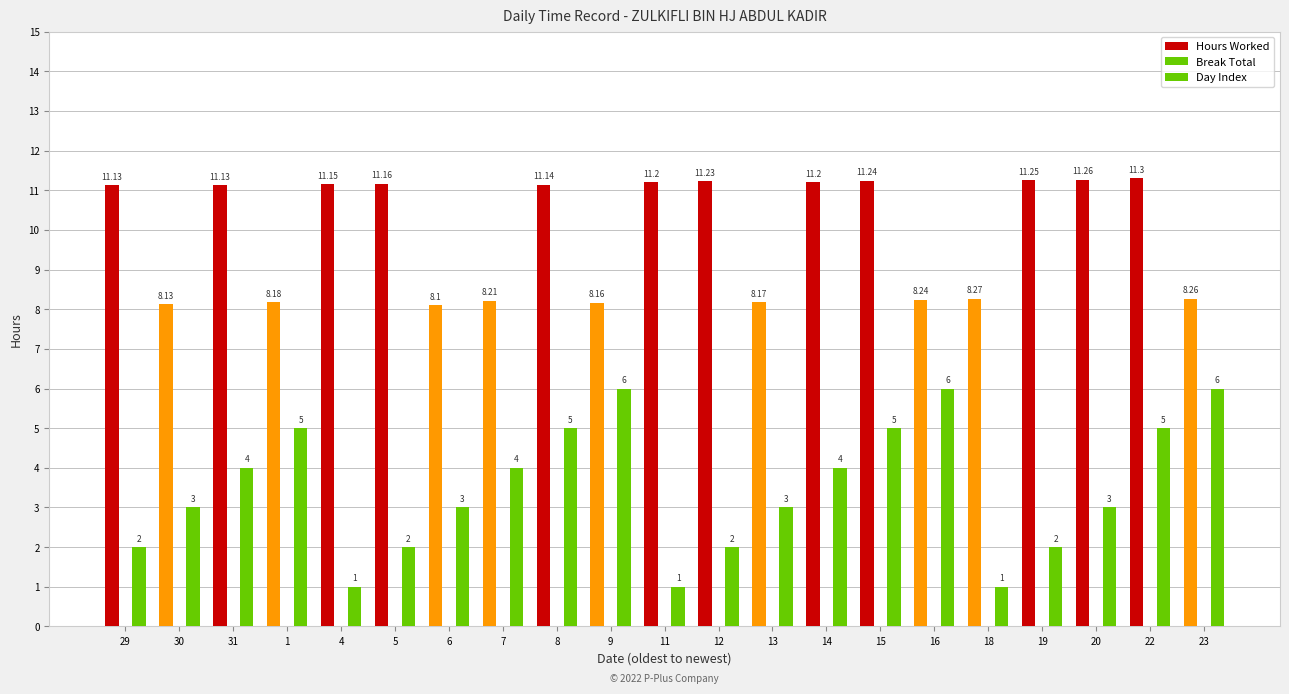

What is the sum of the Day Index values at 13 and 1?

8.0